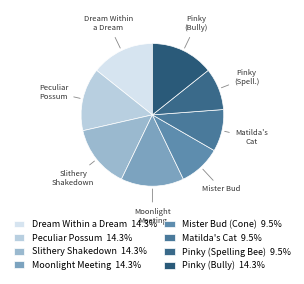

Which slice is the largest?

Dream Within a Dream